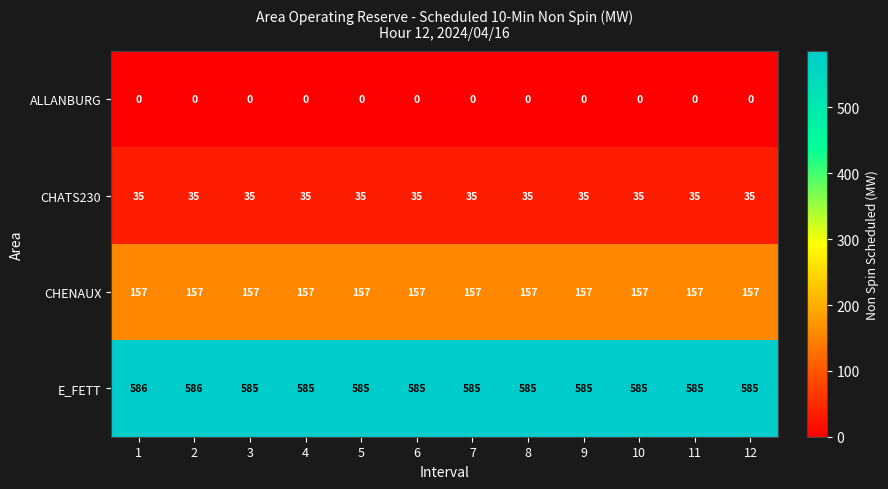

What is the difference between the highest and lowest values at 1?

586